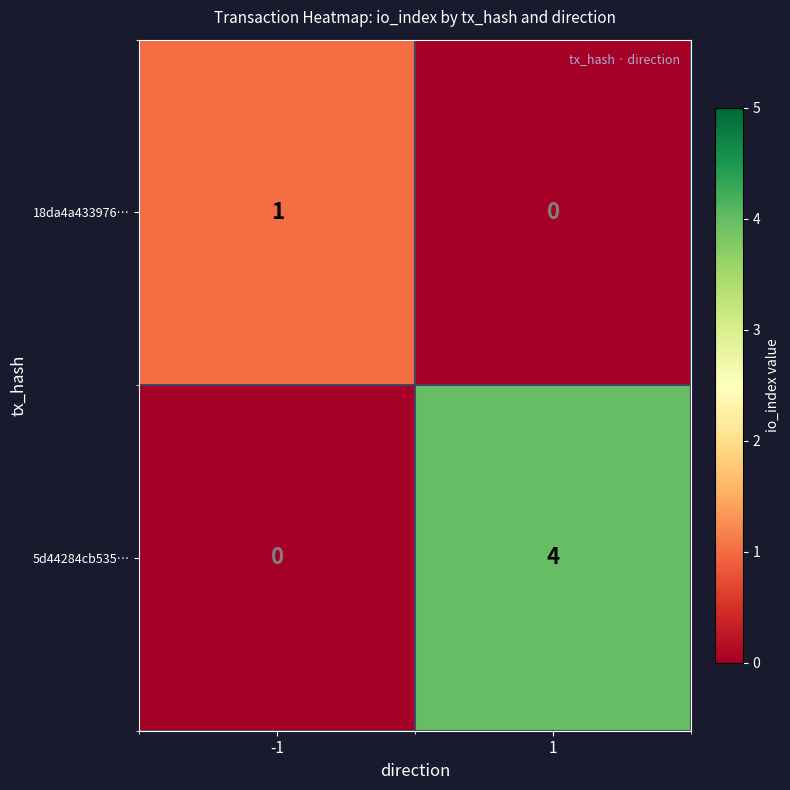

The 5d44284cb535… series shows 0 at -1. True or false?

True